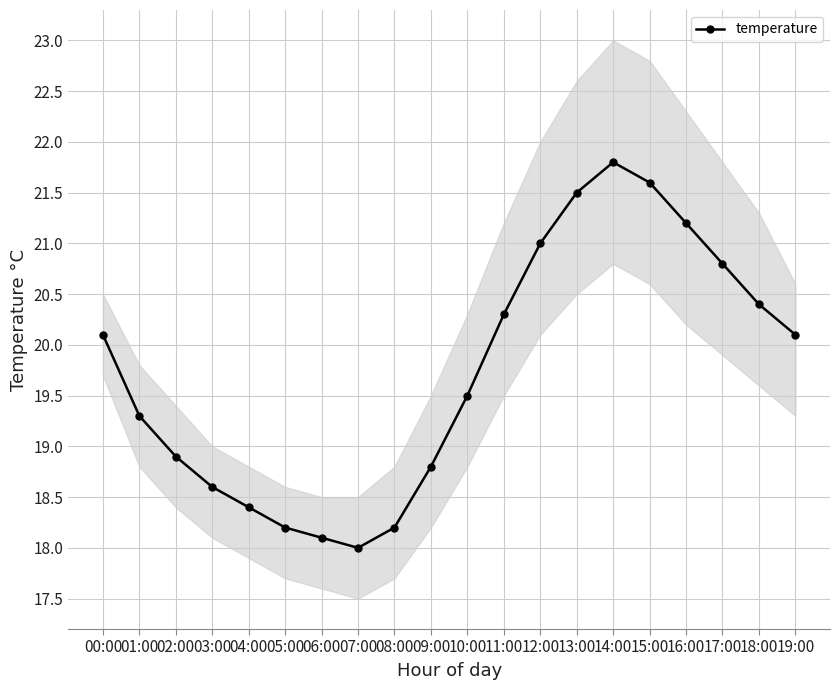

True or false: the data shows 20.3 at 11:00.

True